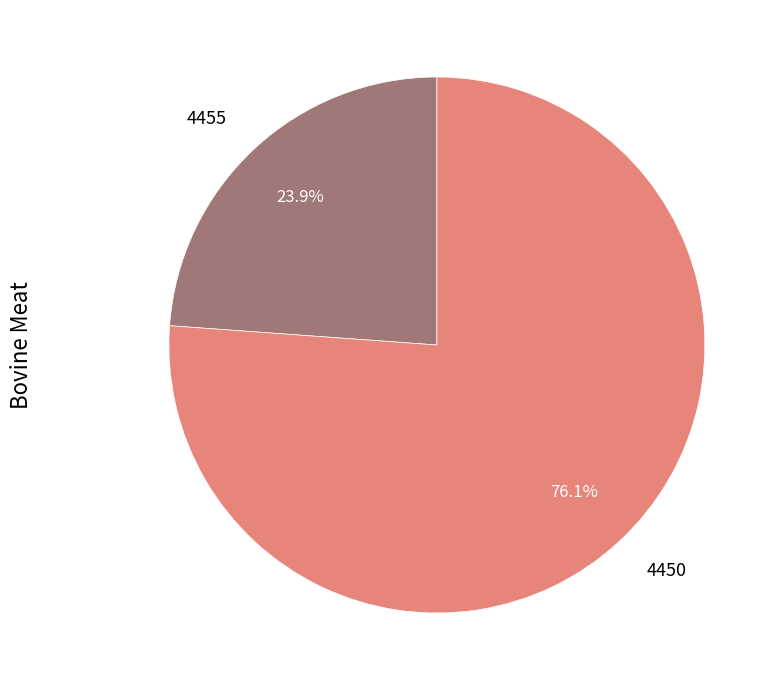

How many slices are in this pie chart?

2